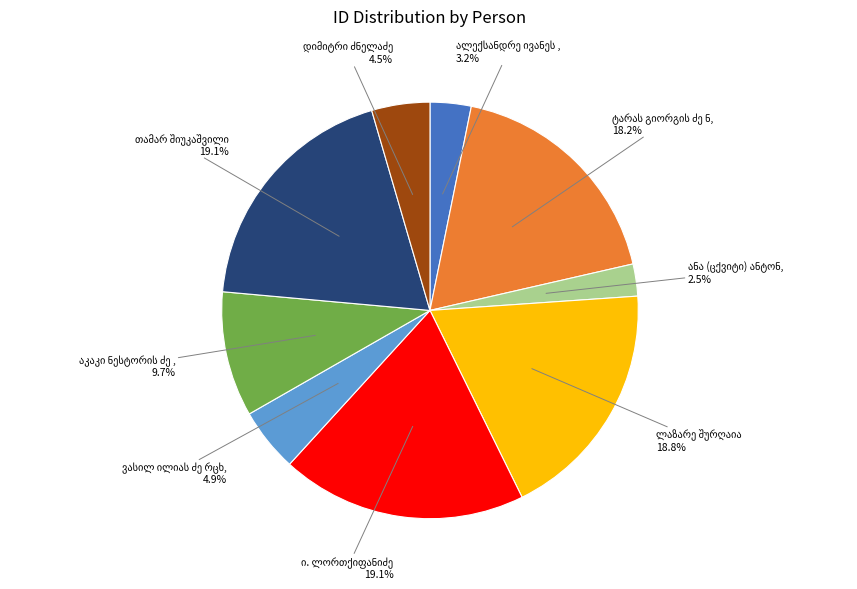

How many segments does this pie chart have?

9